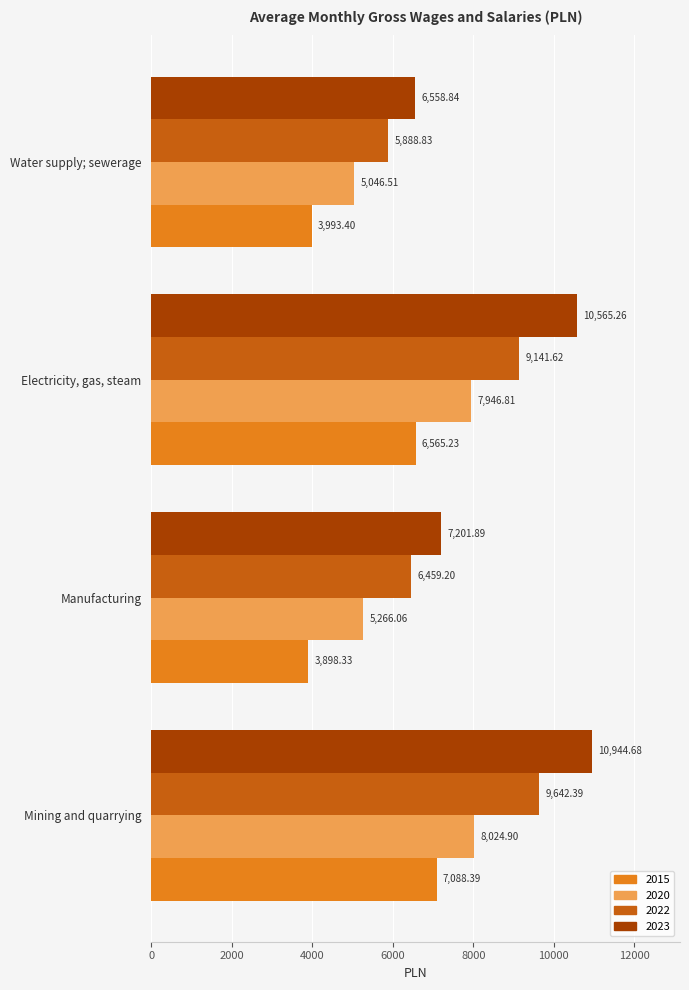

Is the value of 2023 at Mining and quarrying greater than the value of 2022 at Manufacturing?

Yes